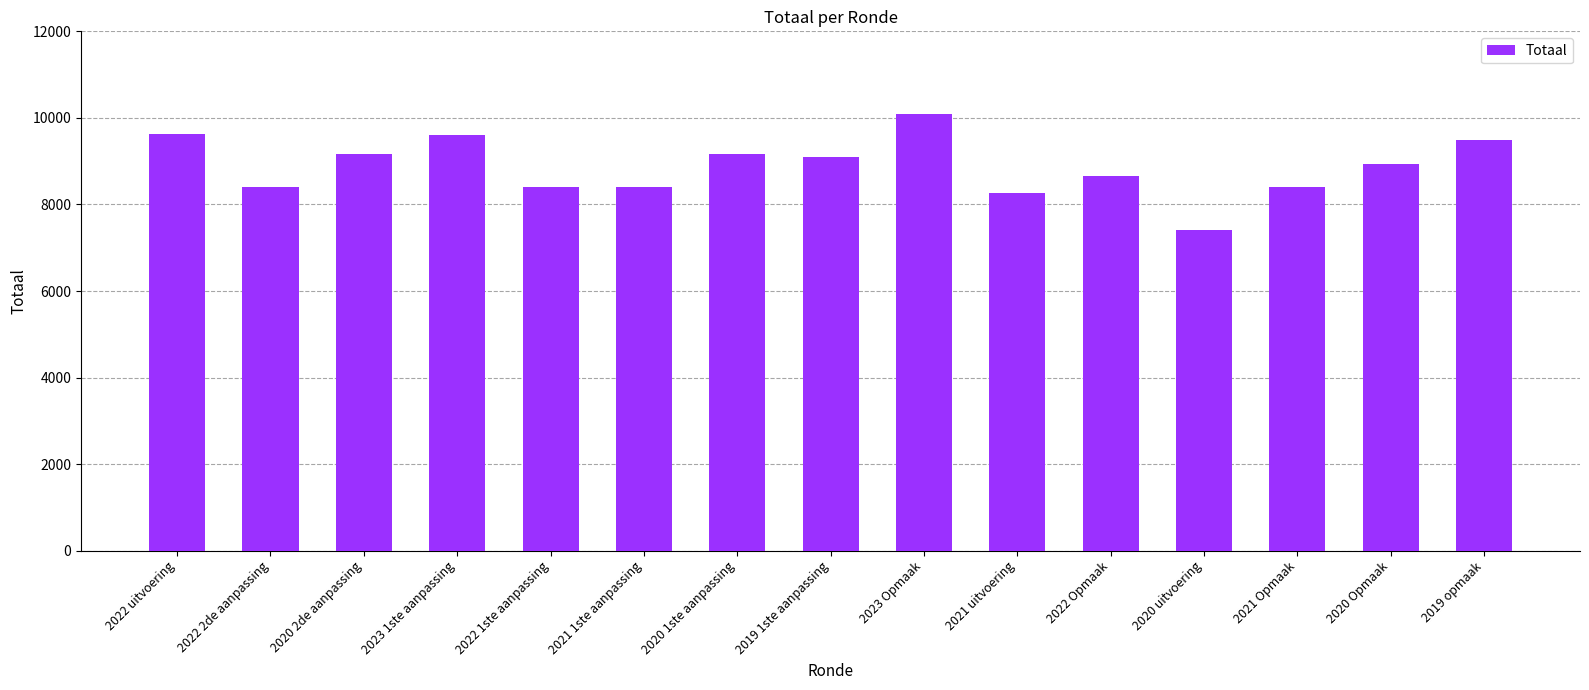

What is the value of the 2nd bar from the left?

8412